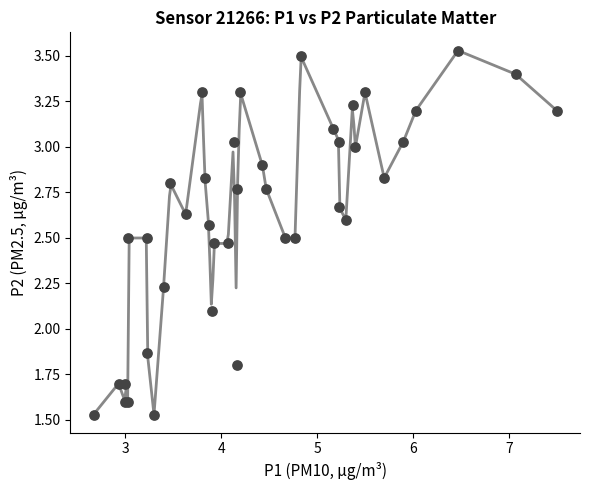

What Y value in the scatter plot is closest to 2?

2.1